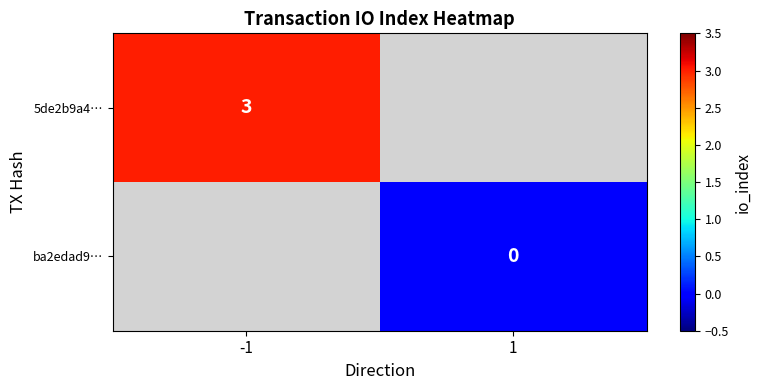

List the labels in order of 5de2b9a4… value, largest first.

-1, 1